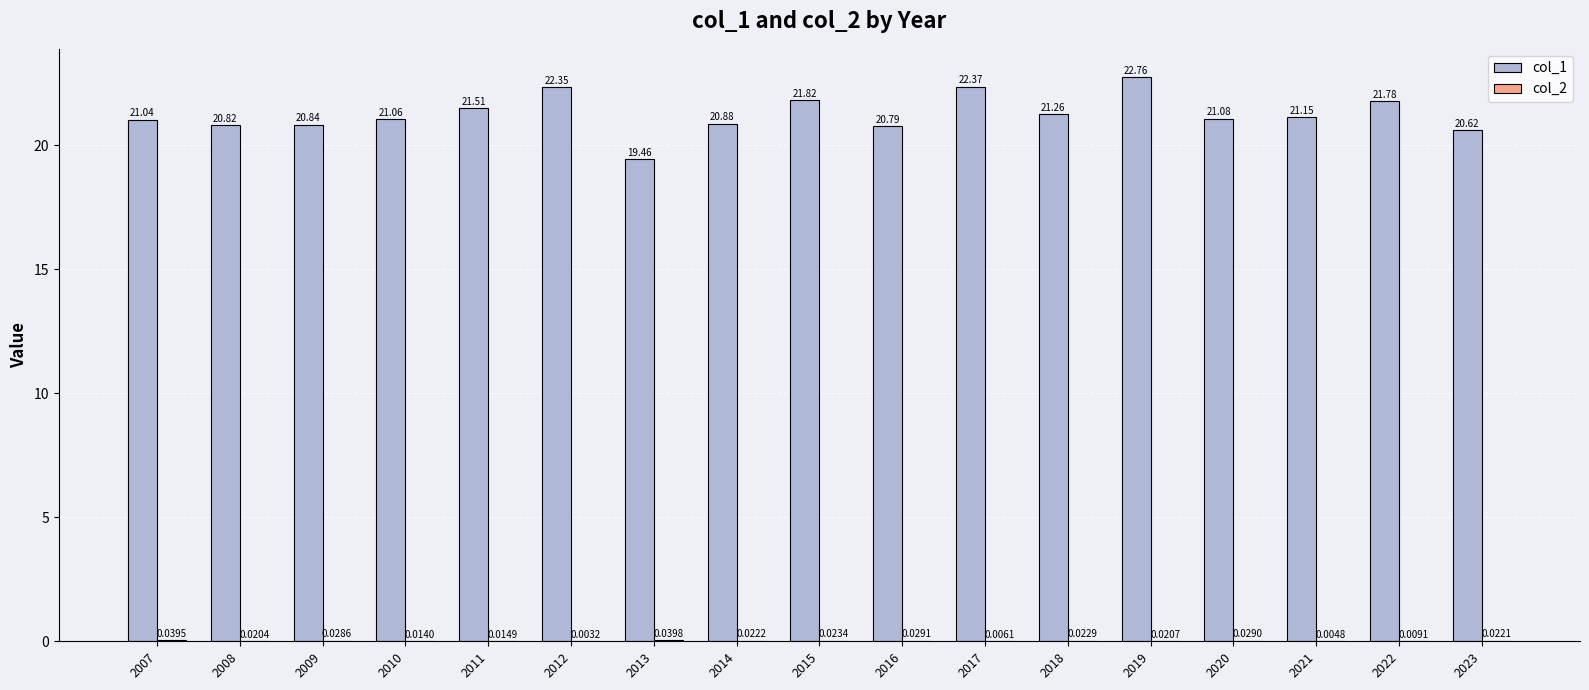

True or false: col_1 has a value of 29.8 at 2015.

False